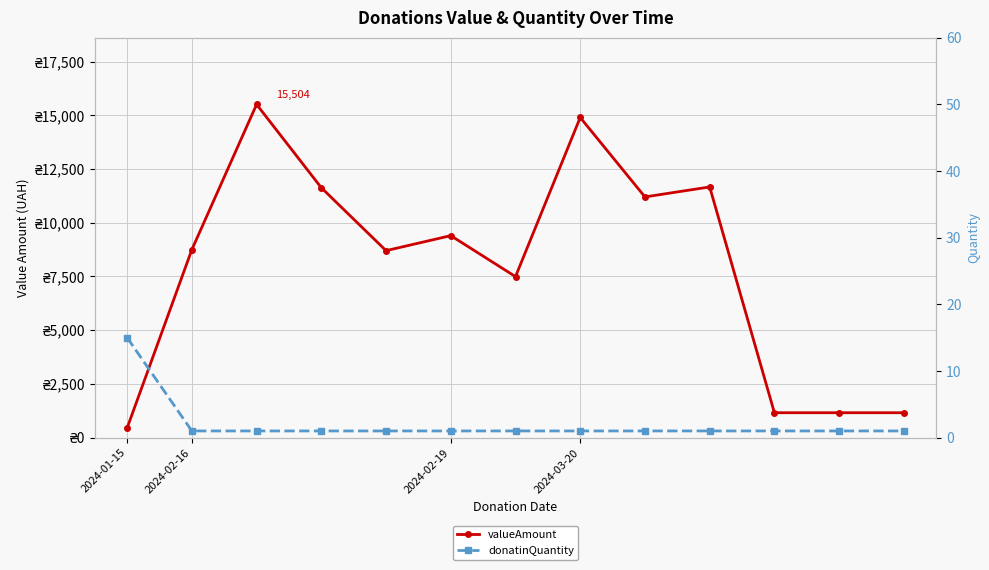

Between 12 and 10, which is larger?

12